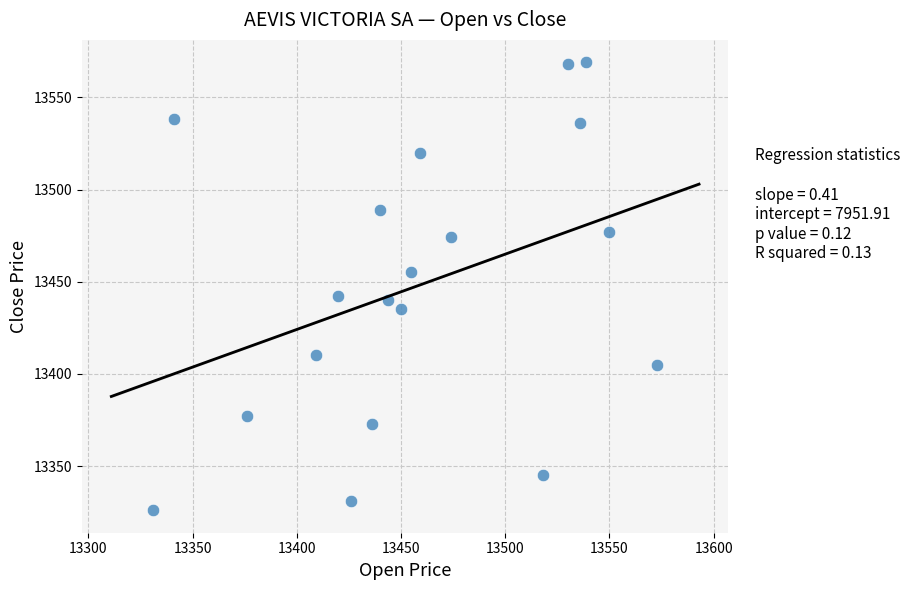

What is the range of X values (max minus min)?

242